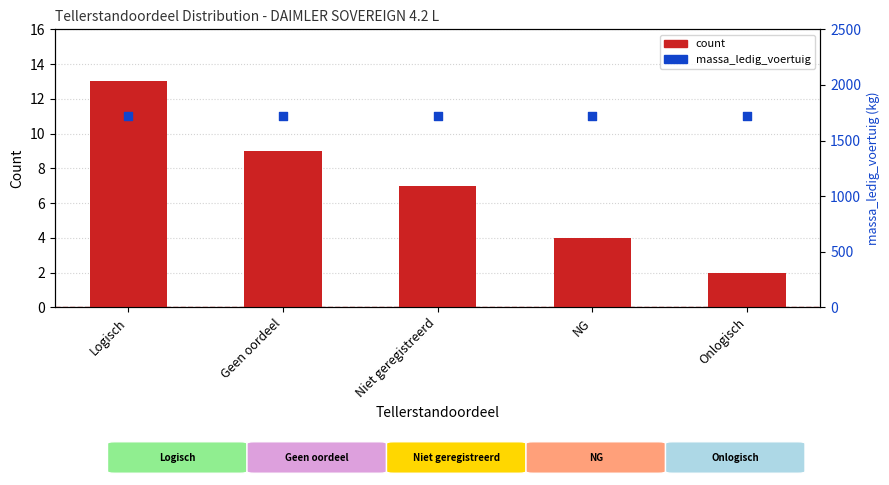

What are all the series names shown in the legend?

count, massa_ledig_voertuig